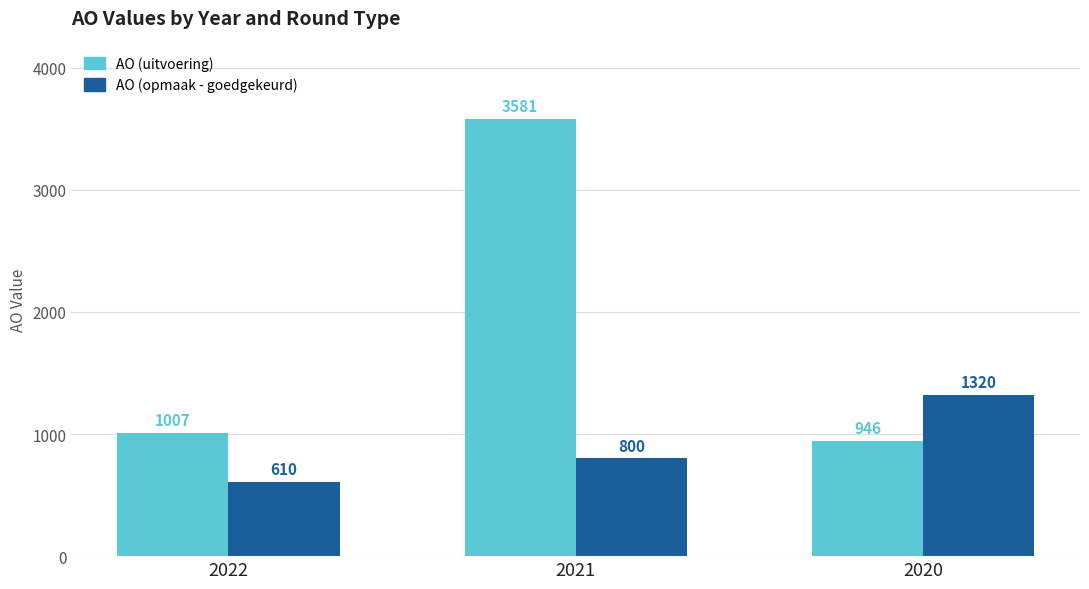

How many AO (opmaak - goedgekeurd) values are between 610 and 1320?

3